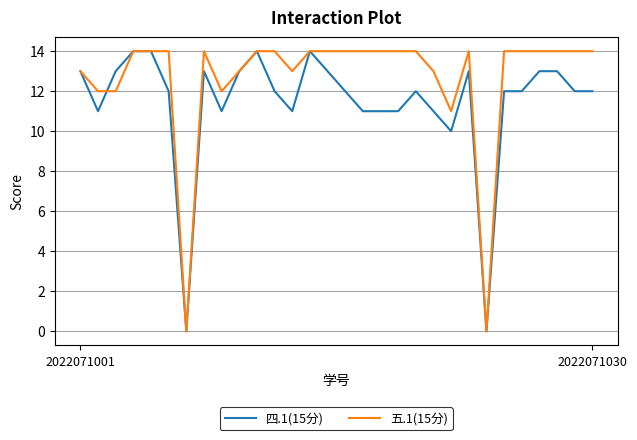

Rank the series by their average value, from highest to lowest.

五.1(15分), 四.1(15分)